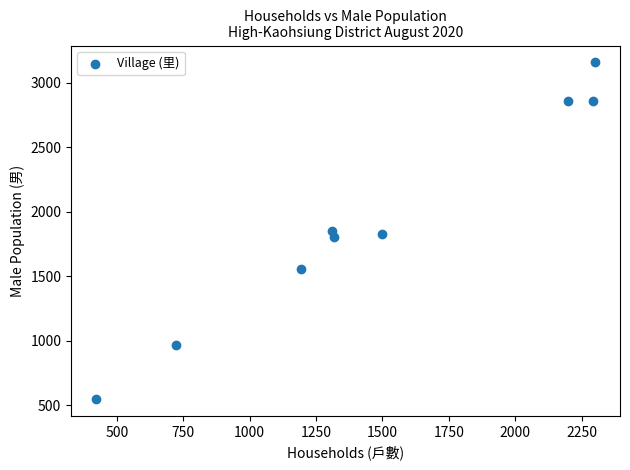

What is the range of Y values (max minus min)?

2610